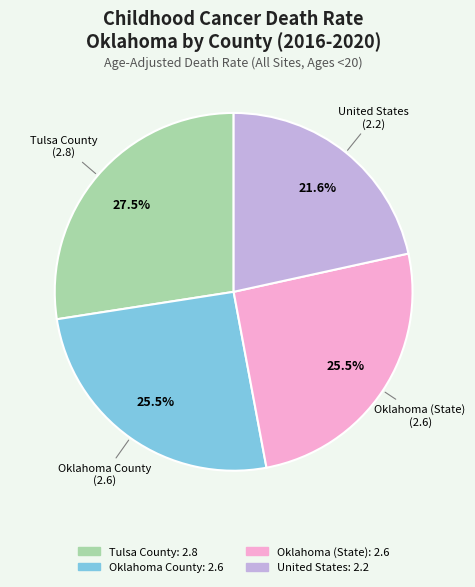

How much of the chart is everything except United States?

78.4%